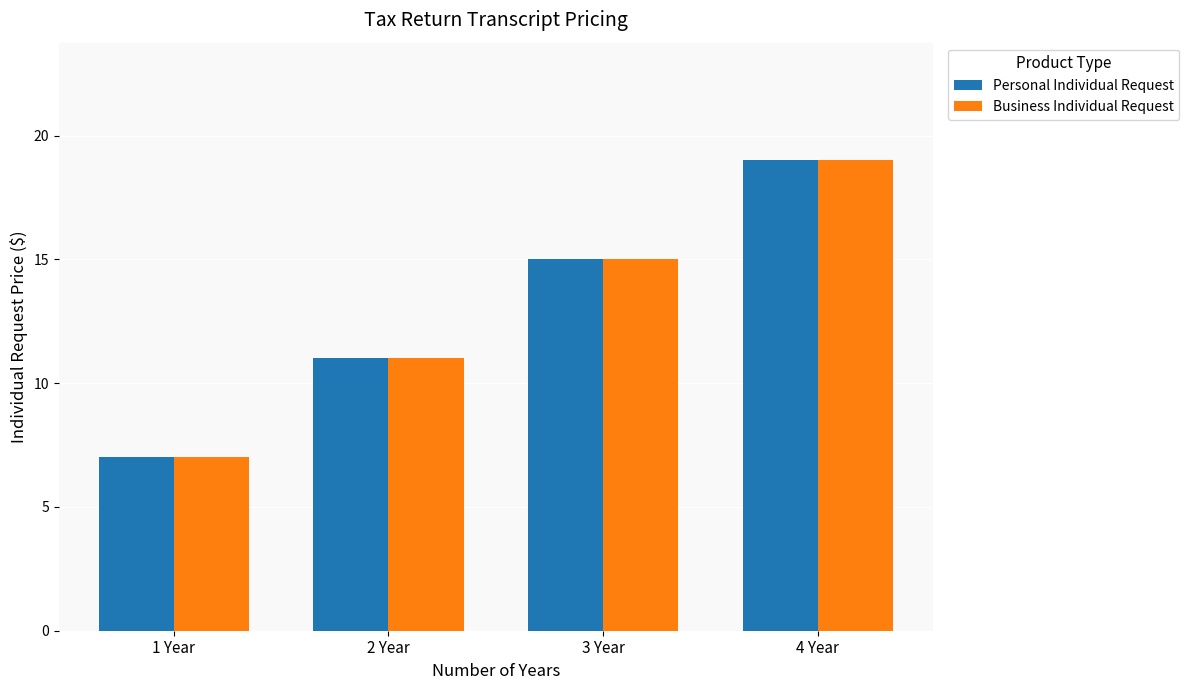

Reading right to left, extract all data points from this chart.

Personal Individual Request: 4 Year=19	3 Year=15	2 Year=11	1 Year=7
Business Individual Request: 4 Year=19	3 Year=15	2 Year=11	1 Year=7